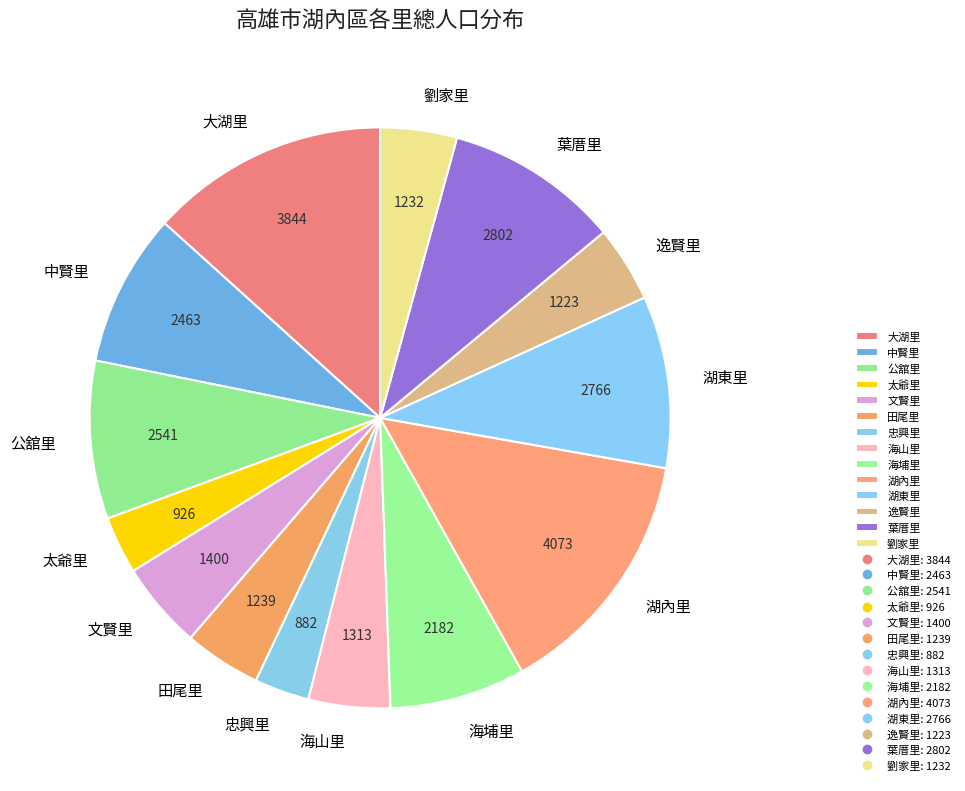

Approximately how many times larger is the value at 湖東里 compared to 太爺里?

3.0